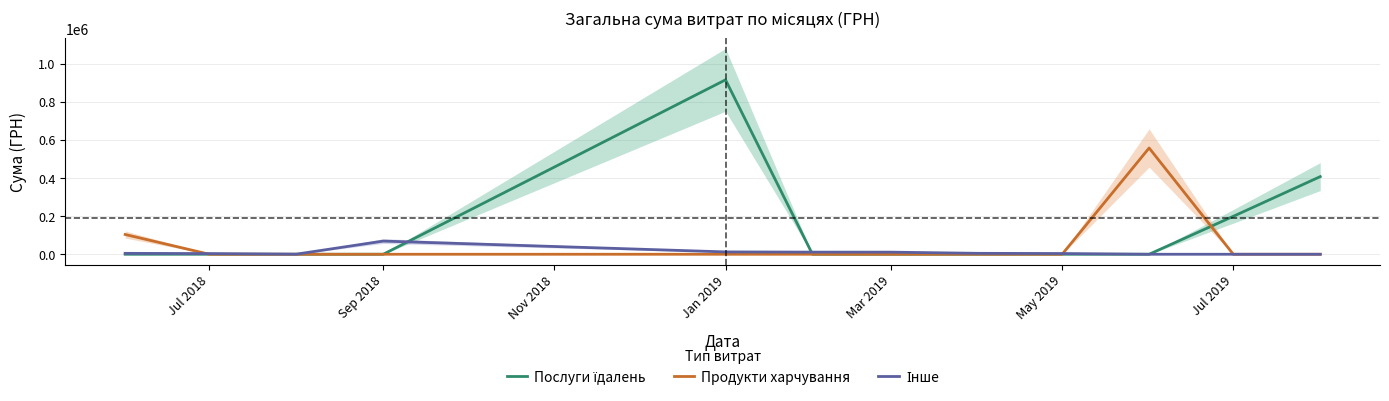

True or false: Продукти харчування has more than 2 interior local peaks.

False